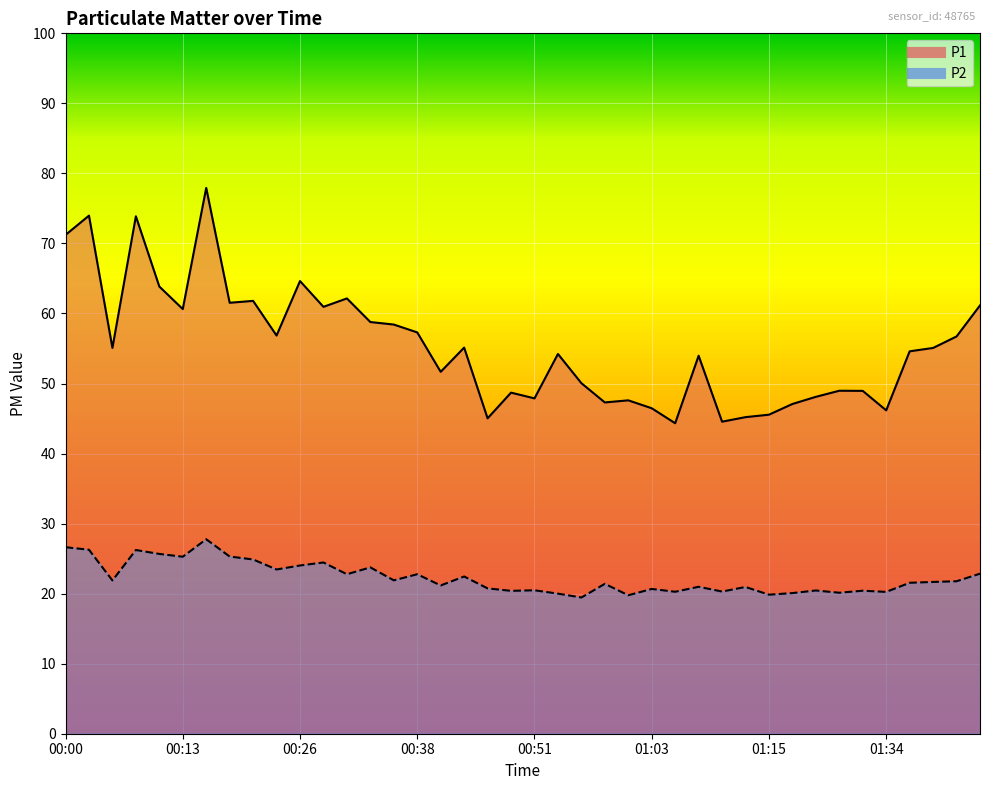

List the labels in order of P2 value, largest first.

00:16, 00:00, 00:03, 00:08, 00:11, 00:18, 00:13, 00:21, 00:28, 00:26, 00:33, 00:23, 01:49, 00:31, 00:38, 00:43, 00:36, 00:05, 01:42, 01:39, 01:36, 00:58, 00:41, 01:08, 01:13, 00:46, 01:03, 00:51, 01:20, 01:28, 00:48, 01:10, 01:05, 01:34, 01:26, 01:18, 00:53, 01:15, 01:00, 00:56